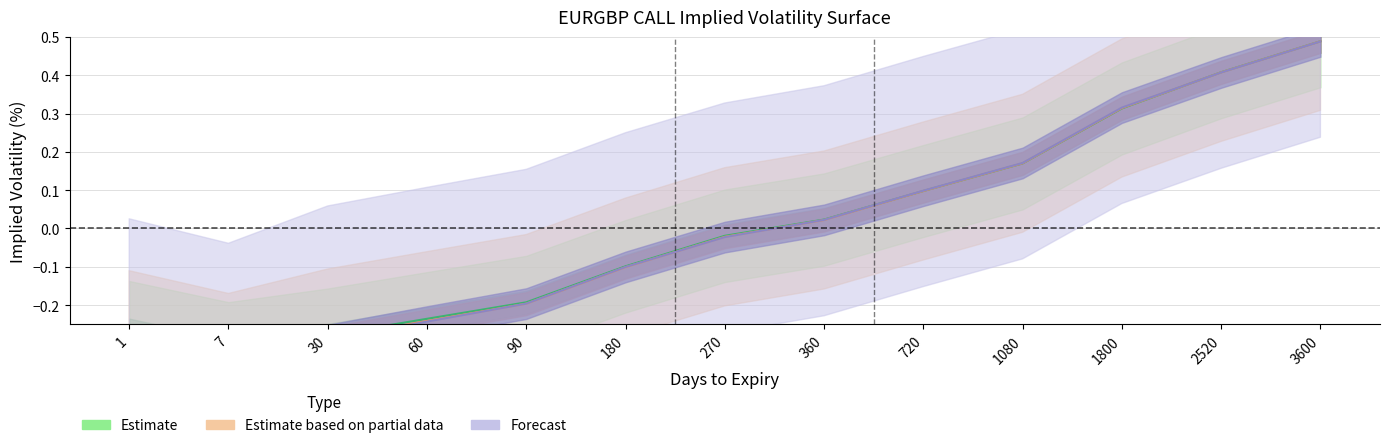

True or false: Strike_0.84471 has a value of 0.3 at 3600.

False